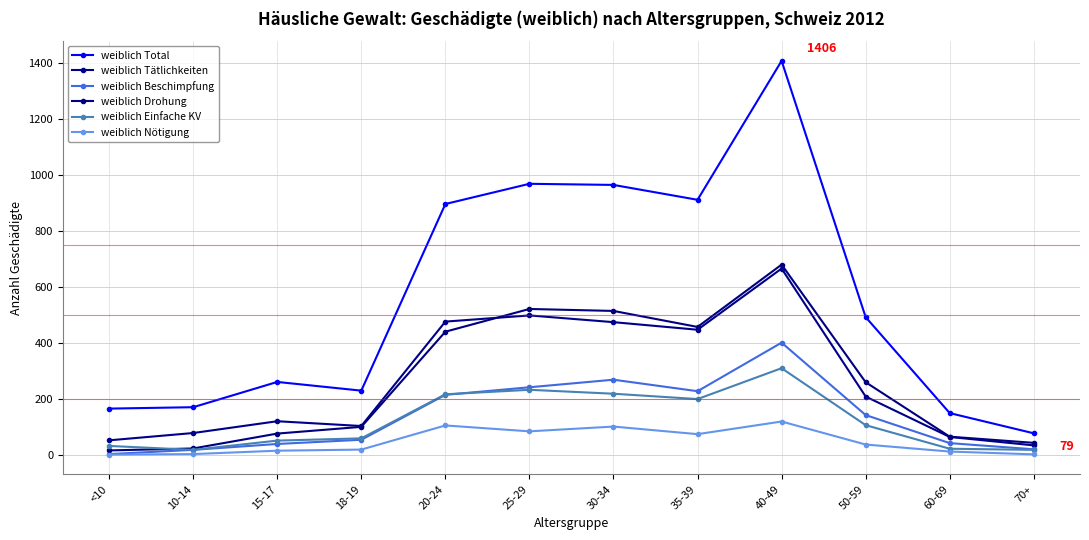

True or false: weiblich Beschimpfung has more than 2 points higher than both neighbors.

False